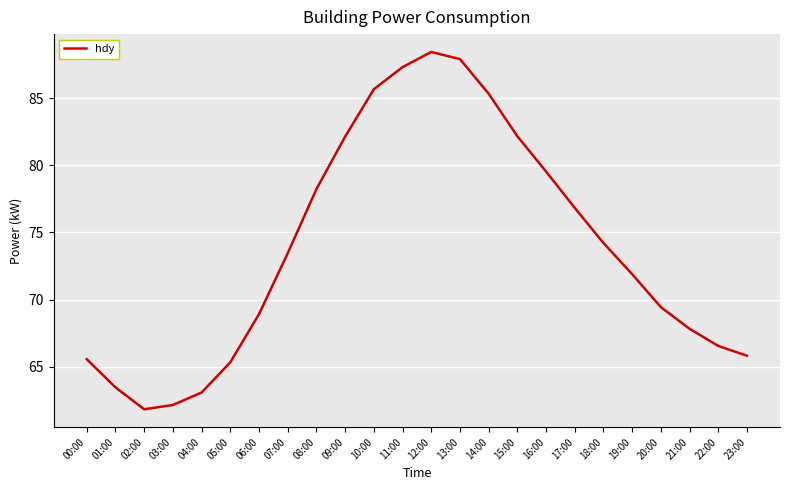

What position from the right is 09:00?

15